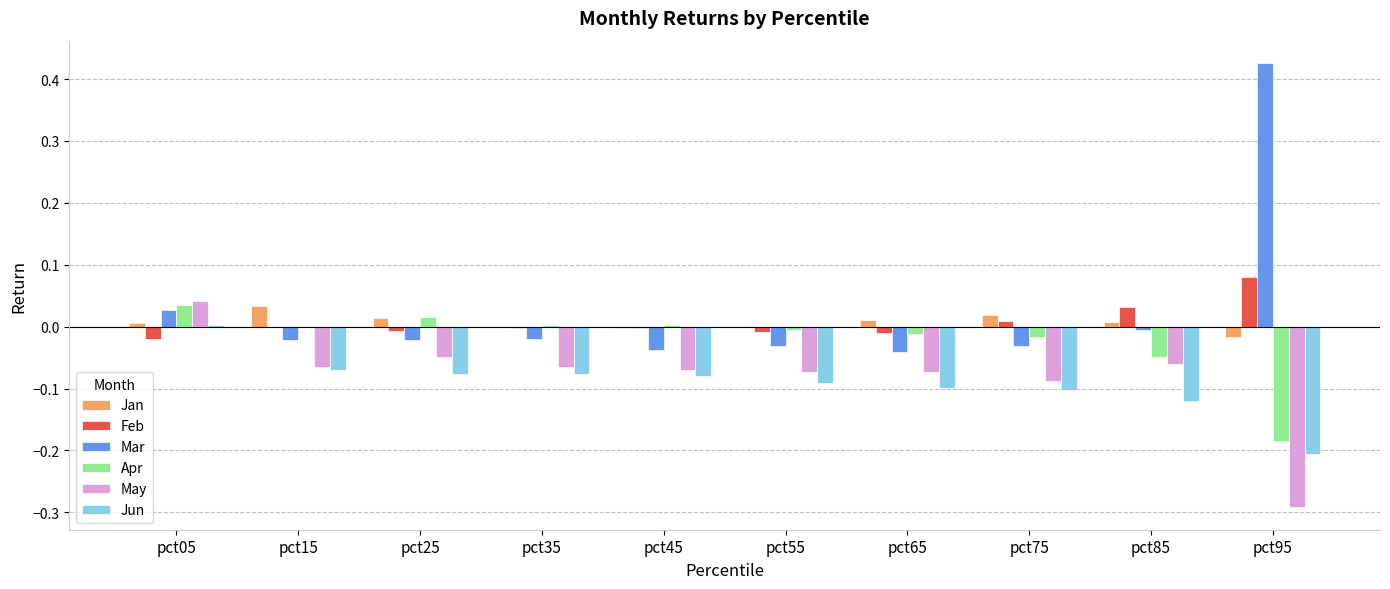

Which series changed the most between pct05 and pct35?

May